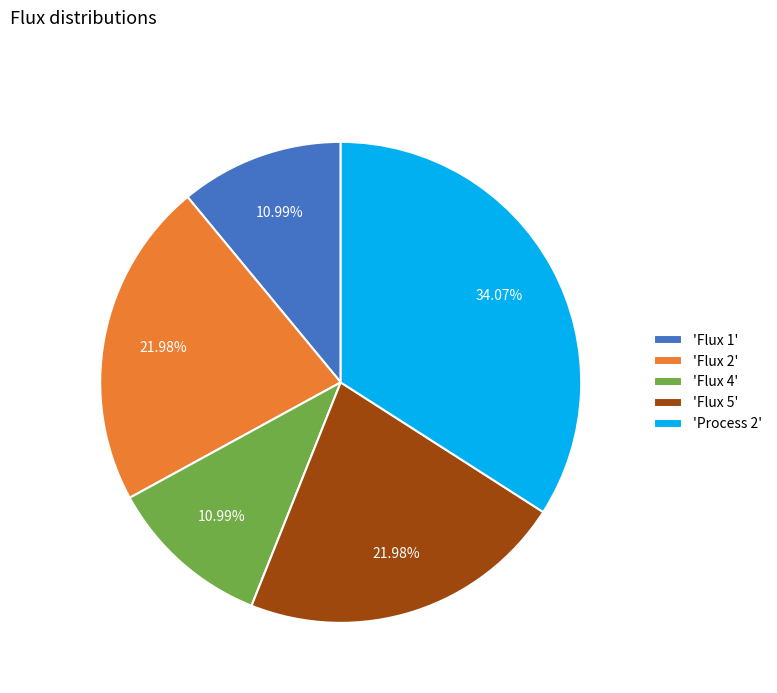

Which has a higher value, 'Process 2' or 'Flux 4'?

'Process 2'